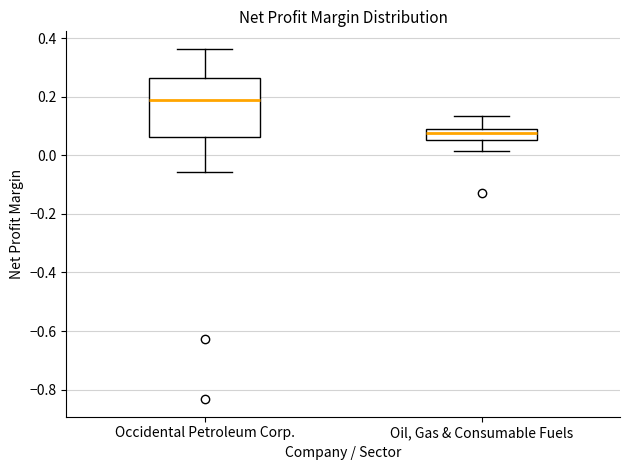

Which box is the tallest, from its lower edge to its upper edge?

Occidental Petroleum Corp.